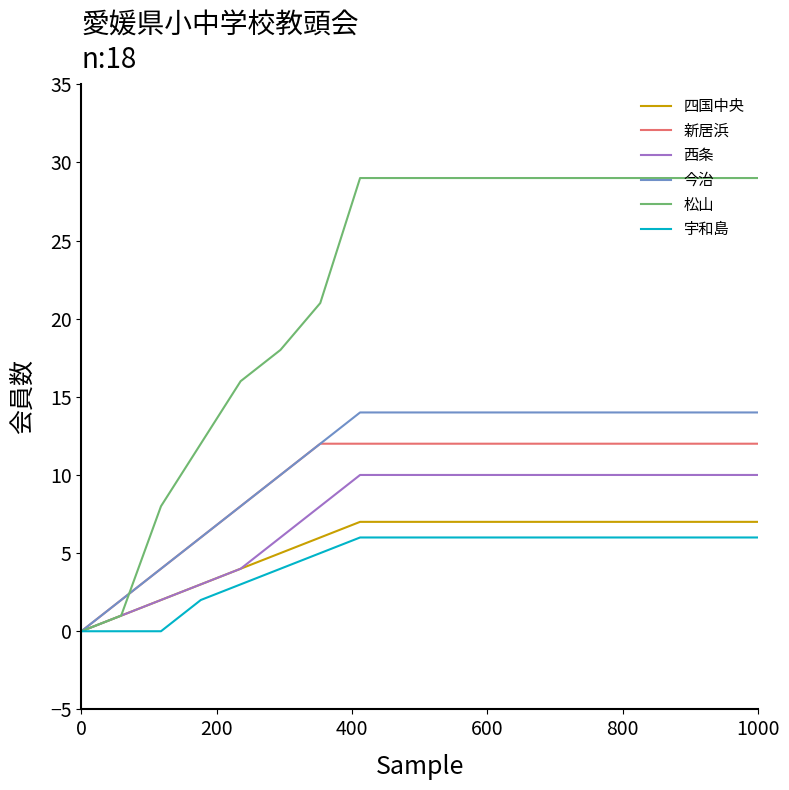

Which series has the largest total across all categories?

松山